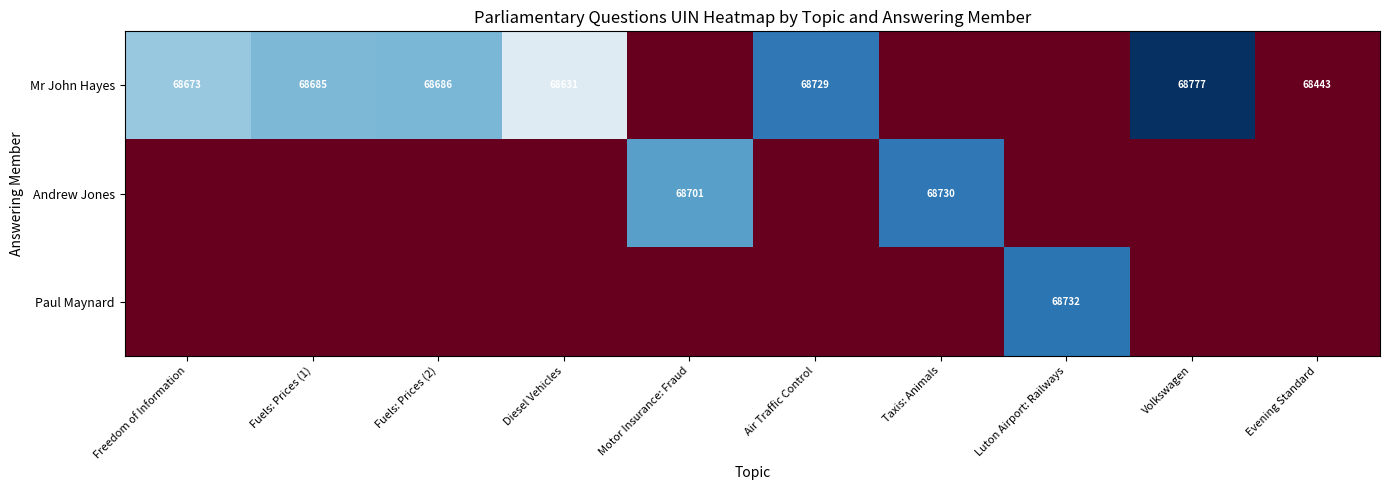

Is the value of Andrew Jones at Taxis: Animals greater than the value of Mr John Hayes at Fuels: Prices (1)?

Yes